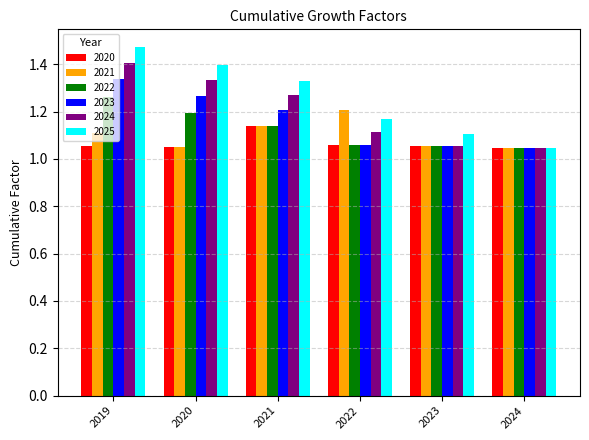

The 2024 series shows 0.4 at 2022. True or false?

False